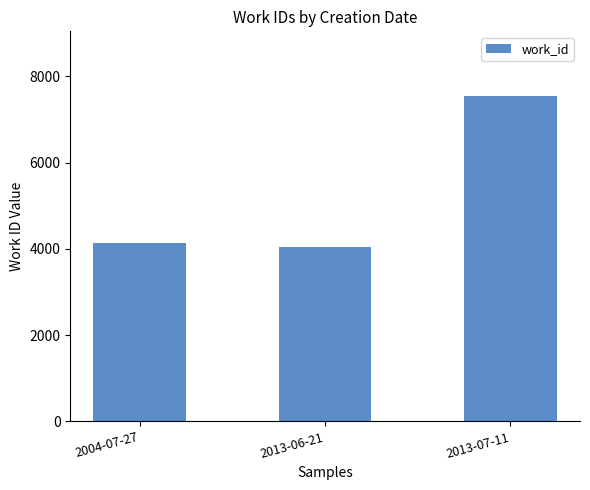

Which has a higher value, 2004-07-27 or 2013-06-21?

2004-07-27